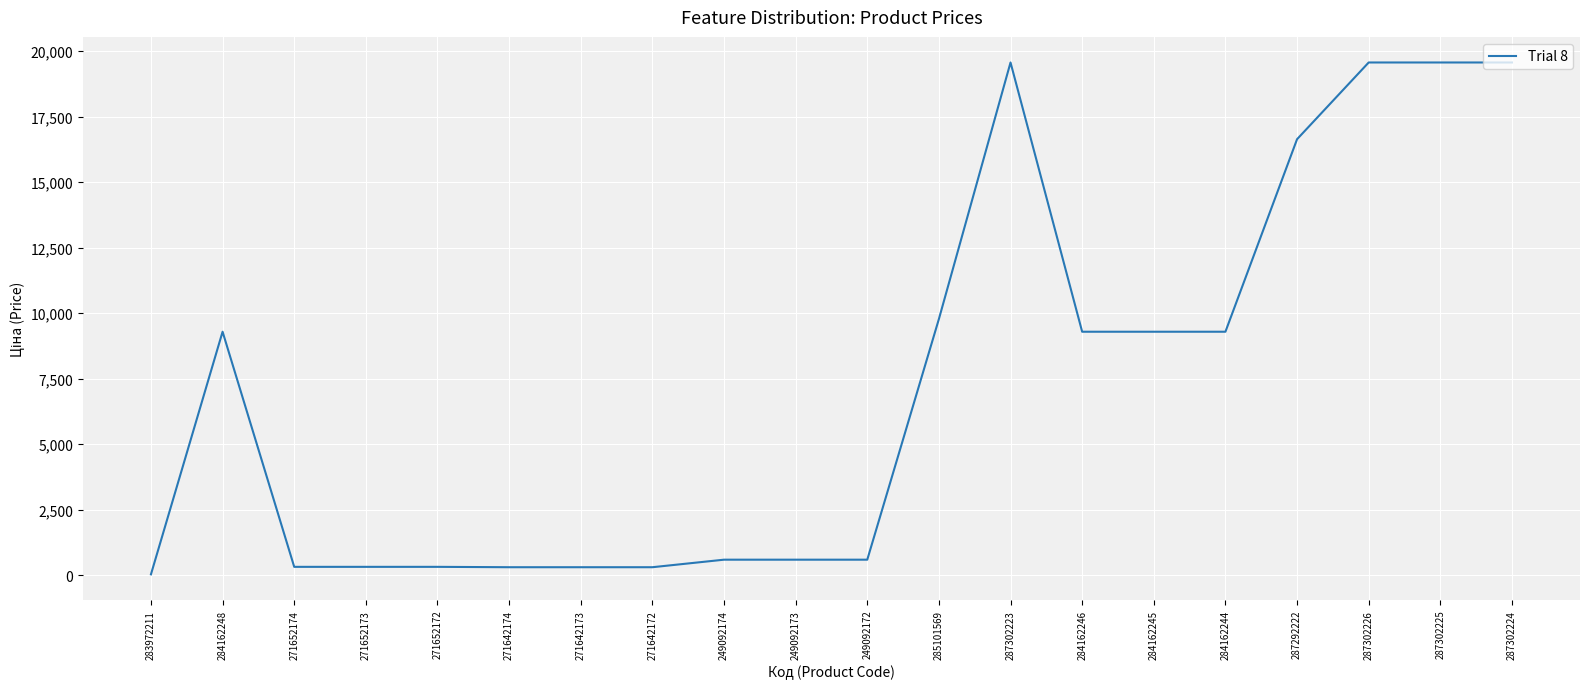

Between 287292222 and 249092173, which is larger?

287292222